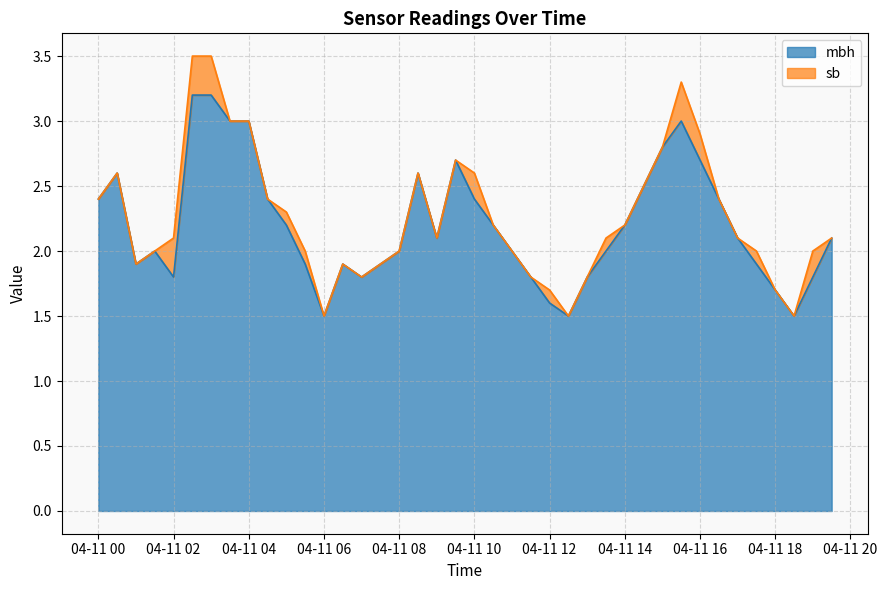

Reading right to left, extract all data points from this chart.

2.1	1.8	1.5	1.7	1.9	2.1	2.4	2.7	3.0	2.8	2.5	2.2	2.0	1.8	1.5	1.6	1.8	2.0	2.2	2.4	2.7	2.1	2.6	2.0	1.9	1.8	1.9	1.5	1.9	2.2	2.4	3.0	3.0	3.2	3.2	1.8	2.0	1.9	2.6	2.4